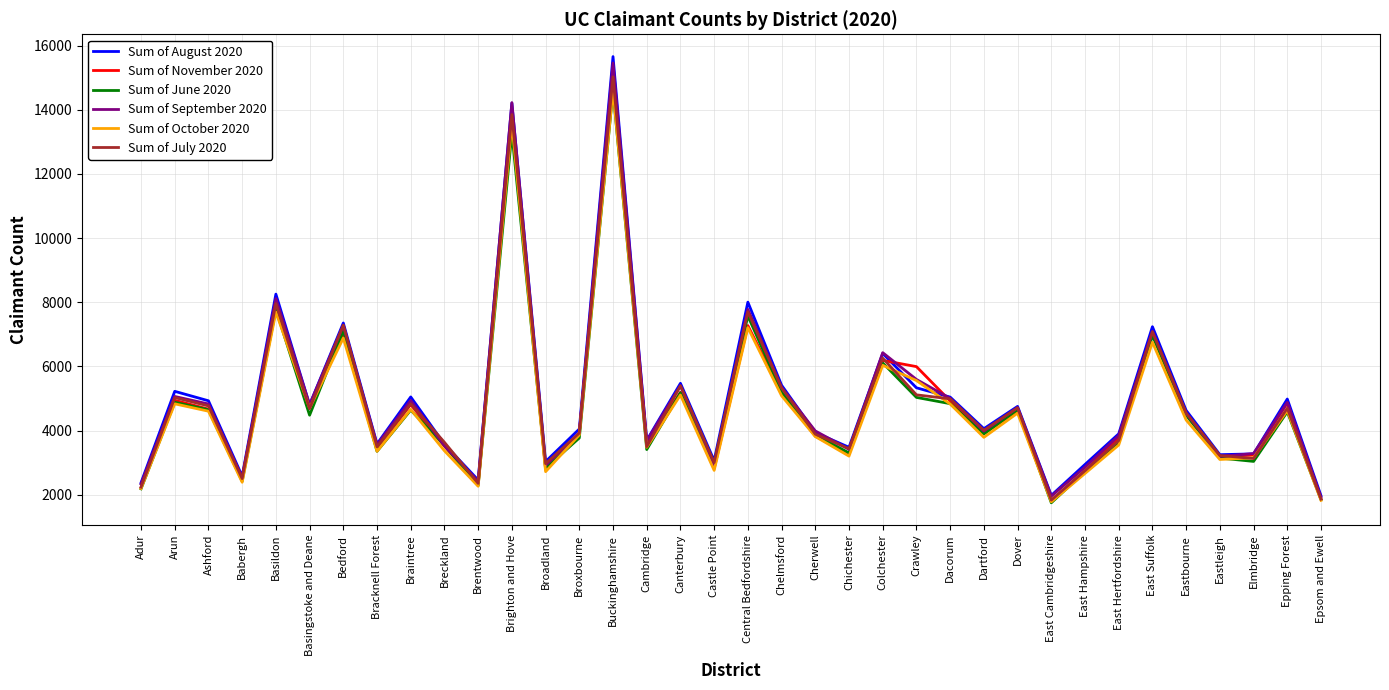

Which label corresponds to the largest value in the chart?

Buckinghamshire